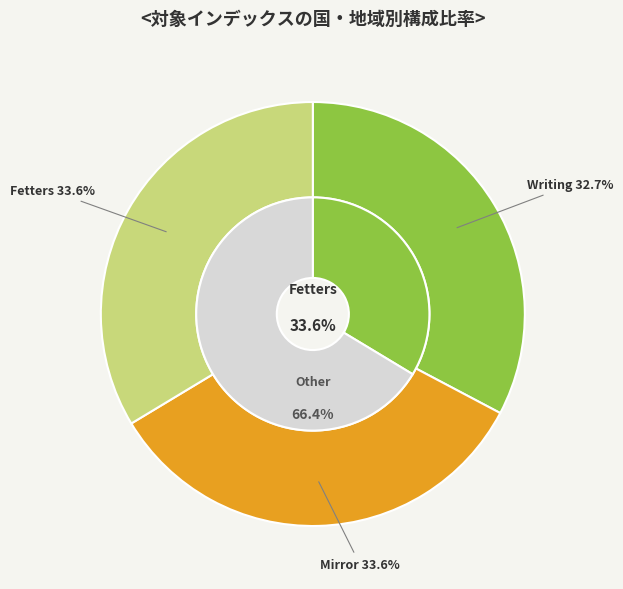

True or false: Fetters accounts for 34% of the total.

True